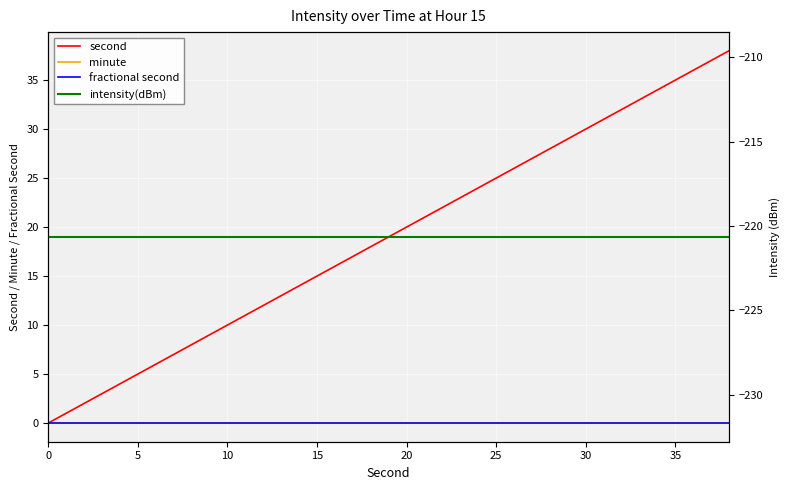

How many distinct data groups are displayed?

4